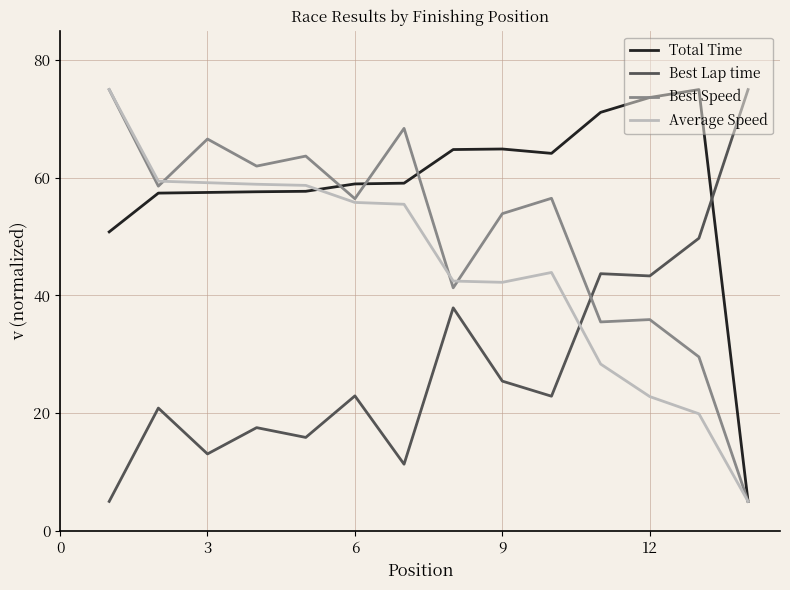

Rank the series by their average value, from highest to lowest.

Total Time, Best Speed, Average Speed, Best Lap time